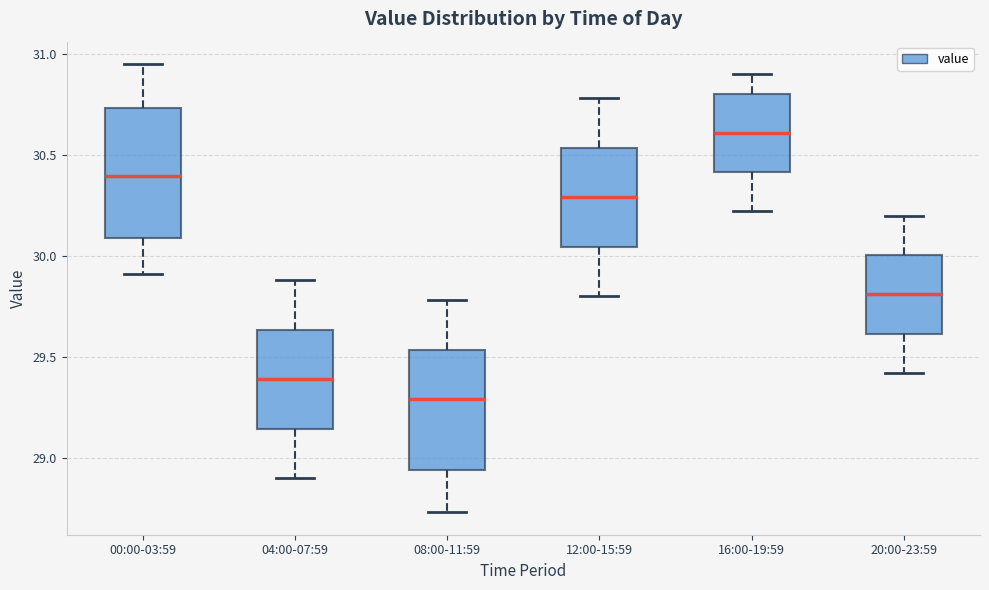

Where does the upper whisker of the box for 20:00-23:59 end on the y-axis? The values are not printed on the chart, so give them approximately, as read against the axis.

30.20